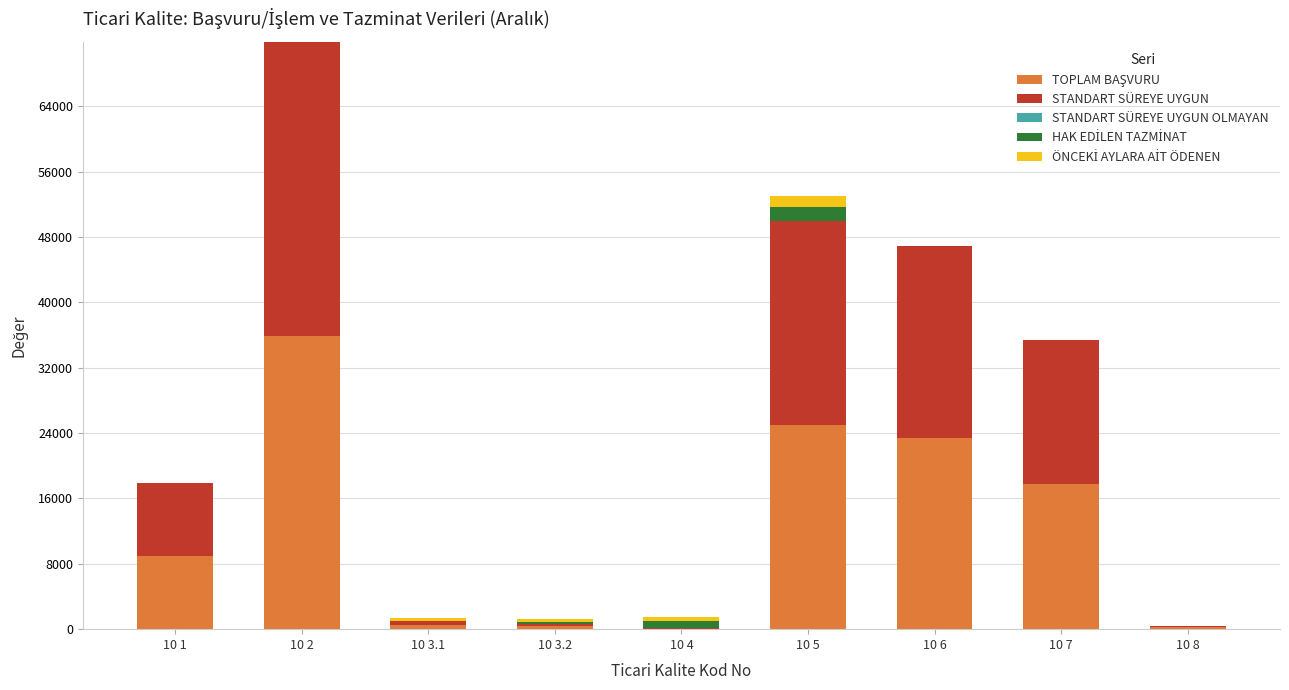

At which category is the sum across all series the highest?

10 2